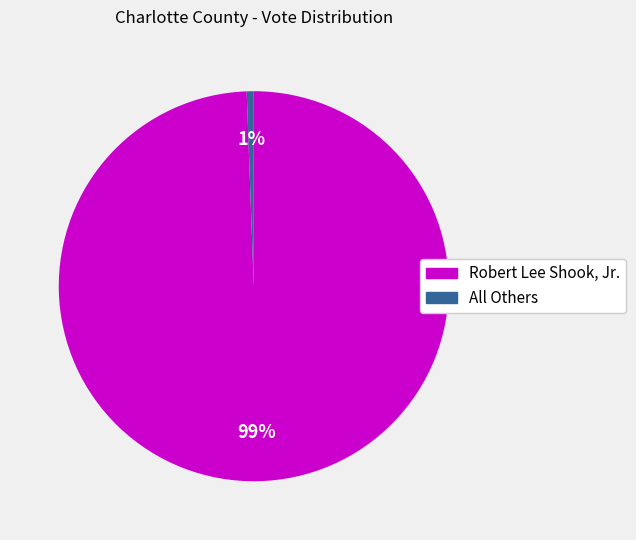

Which category accounts for the majority?

Robert Lee Shook, Jr.